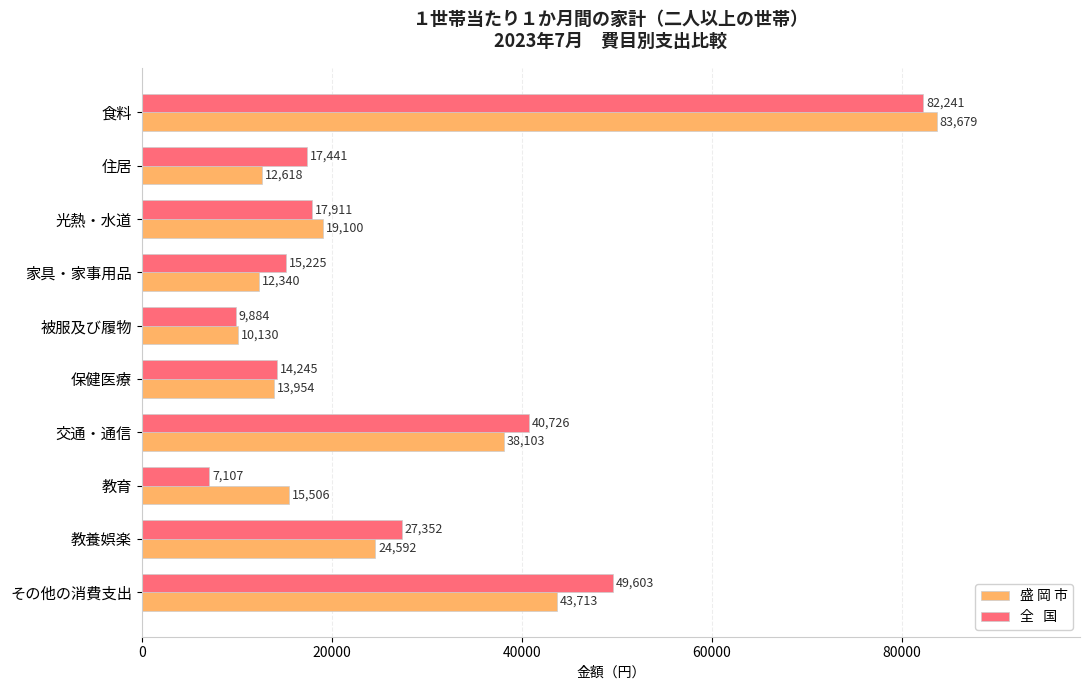

How many data points does each series have?

10